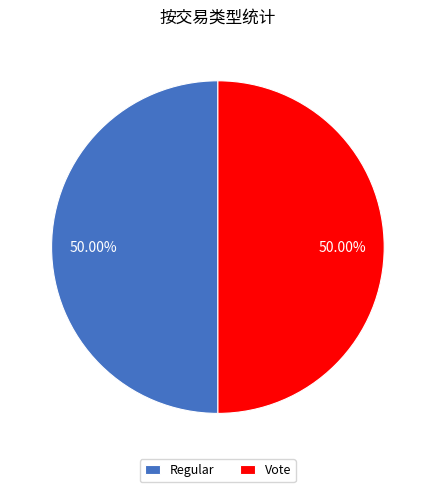

Approximately how many times larger is the value at Vote compared to Regular?

1.0